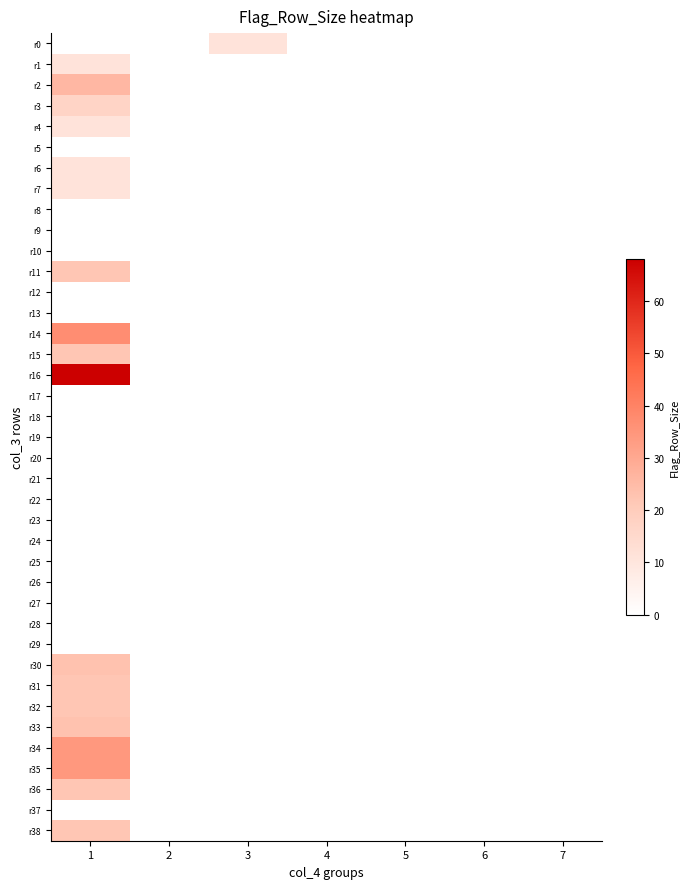

Reading left to right, transcribe all the data shown in this chart.

r0: 1=0	2=0	3=11	4=0	5=0	6=0	7=0
r1: 1=11	2=0	3=0	4=0	5=0	6=0	7=0
r2: 1=26	2=0	3=0	4=0	5=0	6=0	7=0
r3: 1=17	2=0	3=0	4=0	5=0	6=0	7=0
r4: 1=11	2=0	3=0	4=0	5=0	6=0	7=0
r5: 1=0	2=0	3=0	4=0	5=0	6=0	7=0
r6: 1=11	2=0	3=0	4=0	5=0	6=0	7=0
r7: 1=11	2=0	3=0	4=0	5=0	6=0	7=0
r8: 1=0	2=0	3=0	4=0	5=0	6=0	7=0
r9: 1=0	2=0	3=0	4=0	5=0	6=0	7=0
r10: 1=0	2=0	3=0	4=0	5=0	6=0	7=0
r11: 1=22	2=0	3=0	4=0	5=0	6=0	7=0
r12: 1=0	2=0	3=0	4=0	5=0	6=0	7=0
r13: 1=0	2=0	3=0	4=0	5=0	6=0	7=0
r14: 1=37	2=0	3=0	4=0	5=0	6=0	7=0
r15: 1=22	2=0	3=0	4=0	5=0	6=0	7=0
r16: 1=68	2=0	3=0	4=0	5=0	6=0	7=0
r17: 1=0	2=0	3=0	4=0	5=0	6=0	7=0
r18: 1=0	2=0	3=0	4=0	5=0	6=0	7=0
r19: 1=0	2=0	3=0	4=0	5=0	6=0	7=0
r20: 1=0	2=0	3=0	4=0	5=0	6=0	7=0
r21: 1=0	2=0	3=0	4=0	5=0	6=0	7=0
r22: 1=0	2=0	3=0	4=0	5=0	6=0	7=0
r23: 1=0	2=0	3=0	4=0	5=0	6=0	7=0
r24: 1=0	2=0	3=0	4=0	5=0	6=0	7=0
r25: 1=0	2=0	3=0	4=0	5=0	6=0	7=0
r26: 1=0	2=0	3=0	4=0	5=0	6=0	7=0
r27: 1=0	2=0	3=0	4=0	5=0	6=0	7=0
r28: 1=0	2=0	3=0	4=0	5=0	6=0	7=0
r29: 1=0	2=0	3=0	4=0	5=0	6=0	7=0
r30: 1=23	2=0	3=0	4=0	5=0	6=0	7=0
r31: 1=22	2=0	3=0	4=0	5=0	6=0	7=0
r32: 1=22	2=0	3=0	4=0	5=0	6=0	7=0
r33: 1=23	2=0	3=0	4=0	5=0	6=0	7=0
r34: 1=34	2=0	3=0	4=0	5=0	6=0	7=0
r35: 1=34	2=0	3=0	4=0	5=0	6=0	7=0
r36: 1=22	2=0	3=0	4=0	5=0	6=0	7=0
r37: 1=0	2=0	3=0	4=0	5=0	6=0	7=0
r38: 1=22	2=0	3=0	4=0	5=0	6=0	7=0